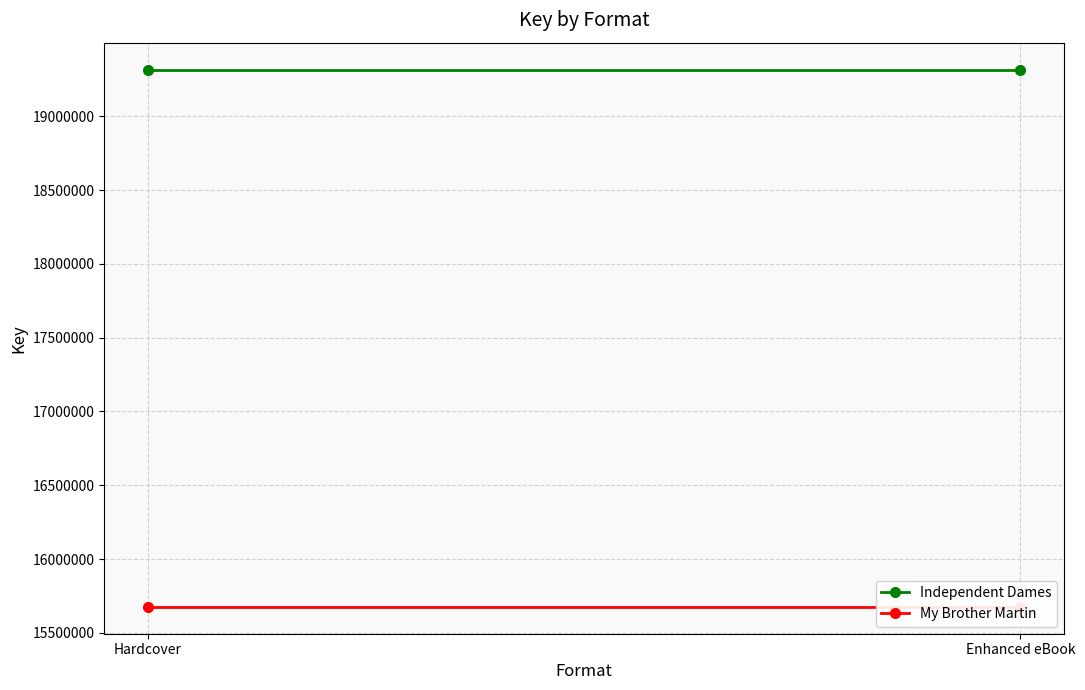

What is the average value of the My Brother Martin series?

15675890